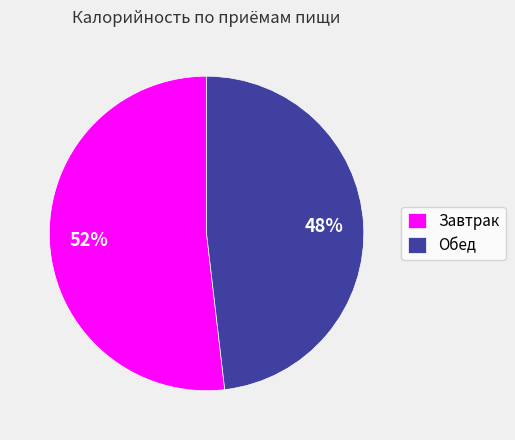

Do Завтрак and Обед together represent more than half of the pie?

Yes